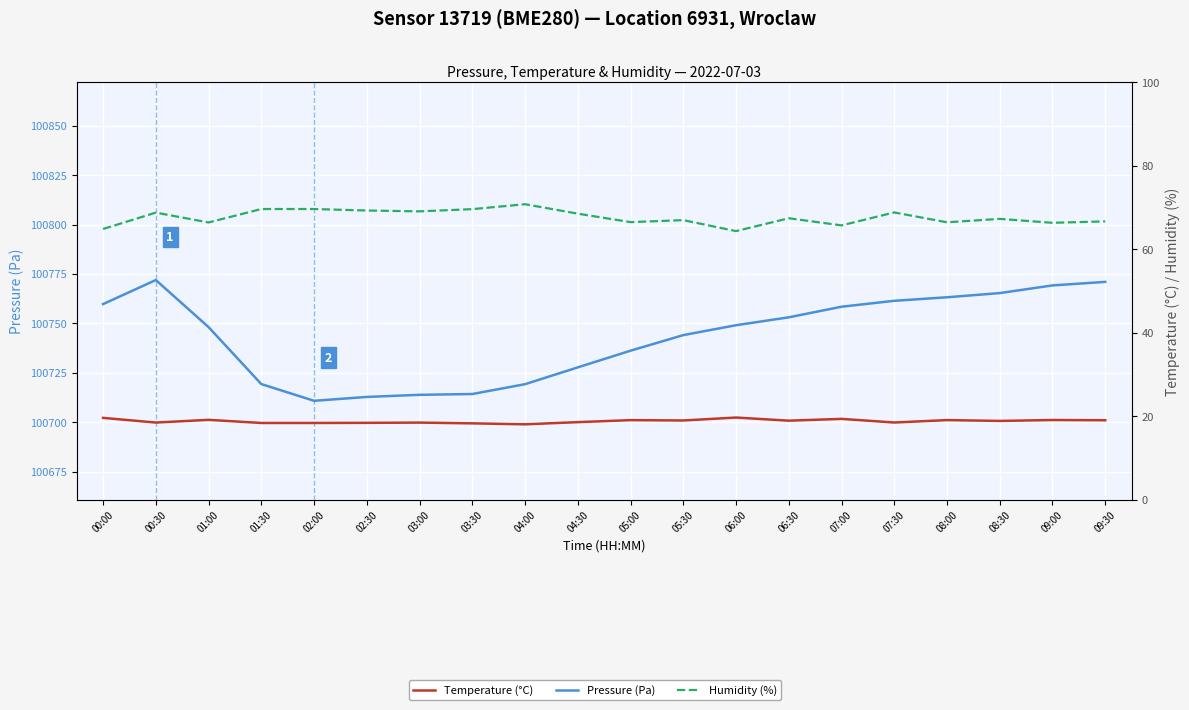

What is the minimum value shown in the chart?

18.1